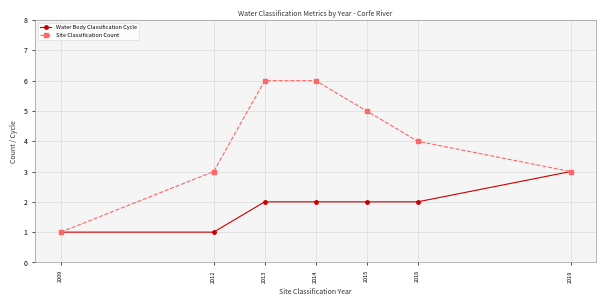

Rank the series at 2016 from lowest to highest value.

Water Body Classification Cycle, Site Classification Count